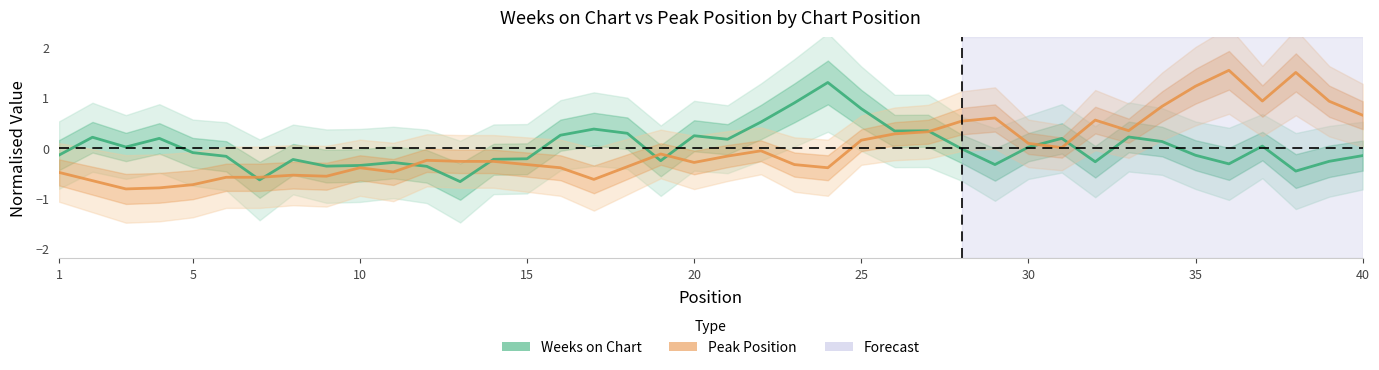

What value does the Weeks on Chart series have at 15?

-0.2